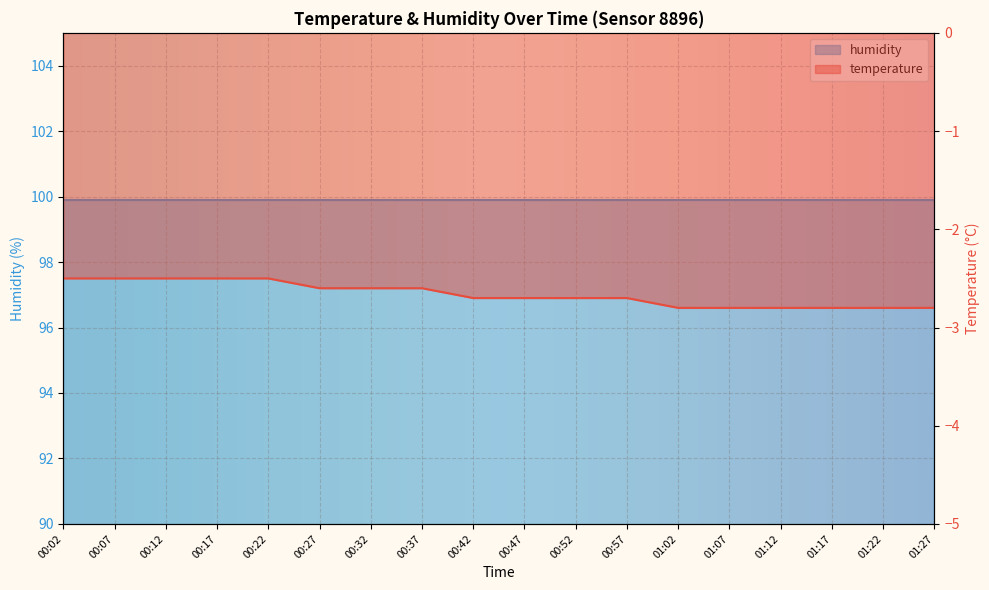

True or false: the data shows -2.7 at 00:42.

True